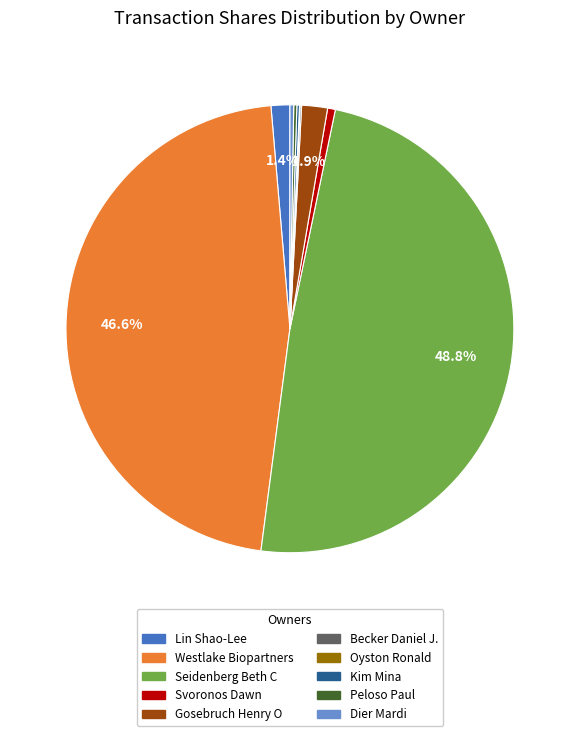

Is there a majority slice in this chart?

No